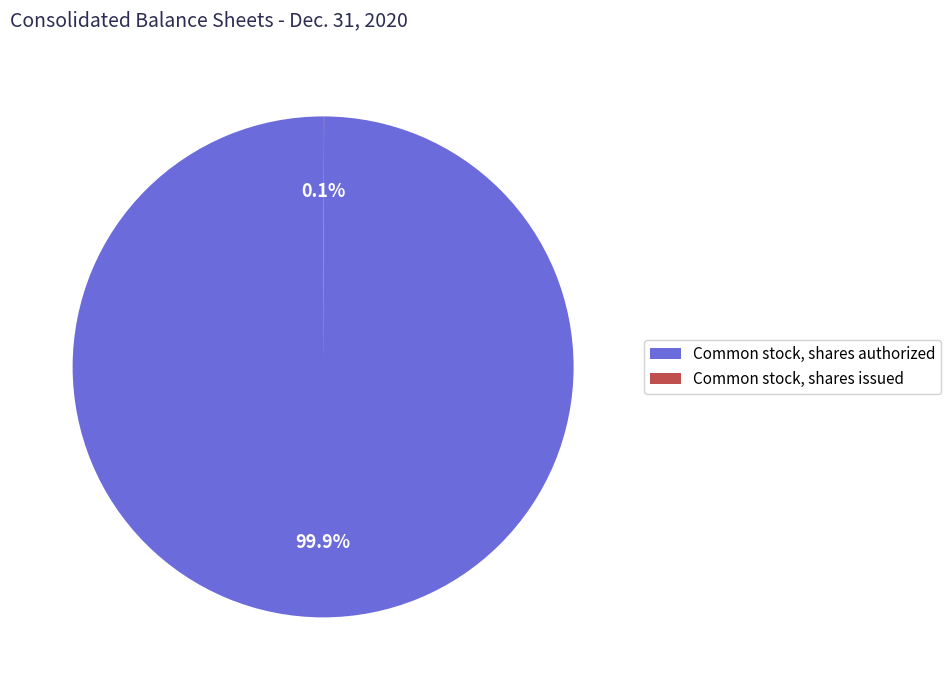

Which slice is the largest?

Common stock, shares authorized